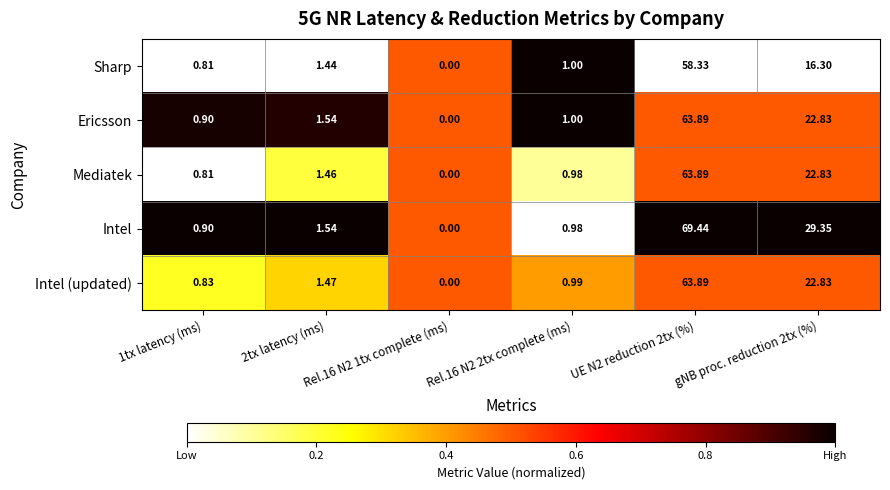

Which series has the largest range (max minus min)?

Intel